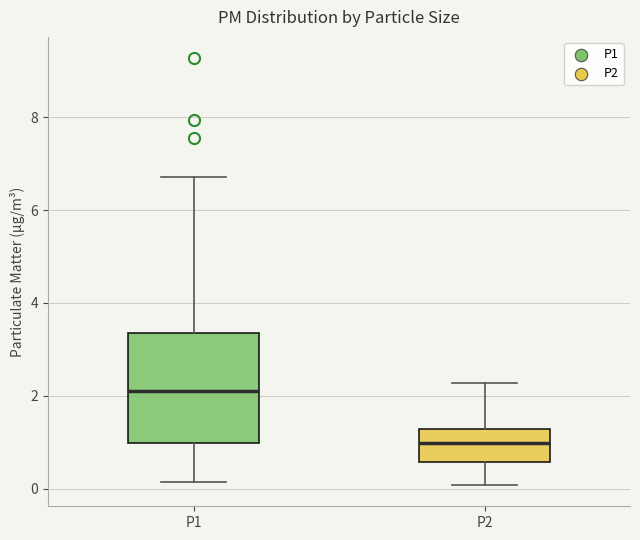

Which box has the lowest median line?

P2